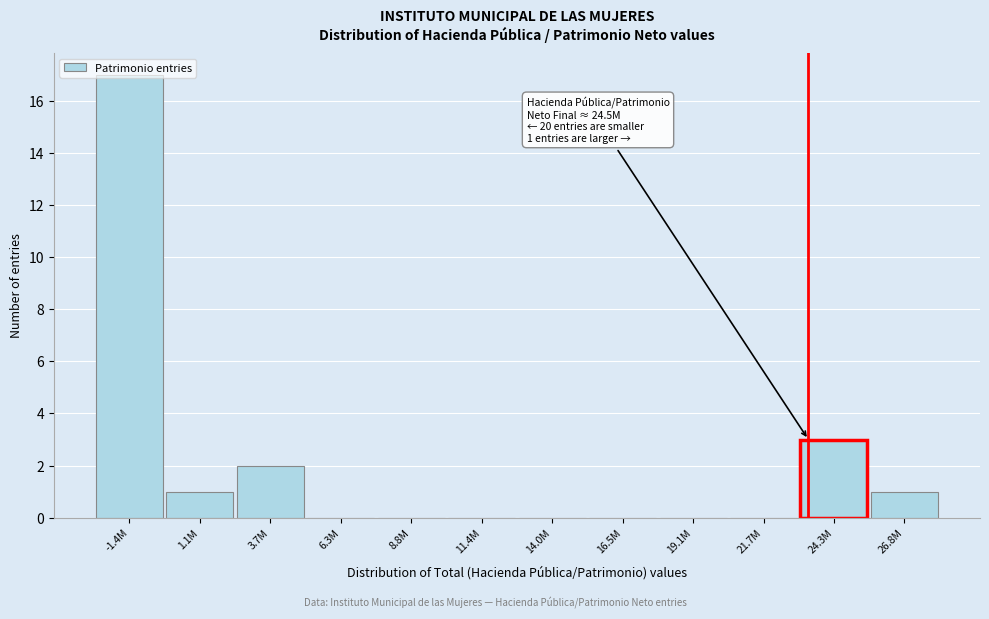

Where is the data nearest to the value 8?

24.3M